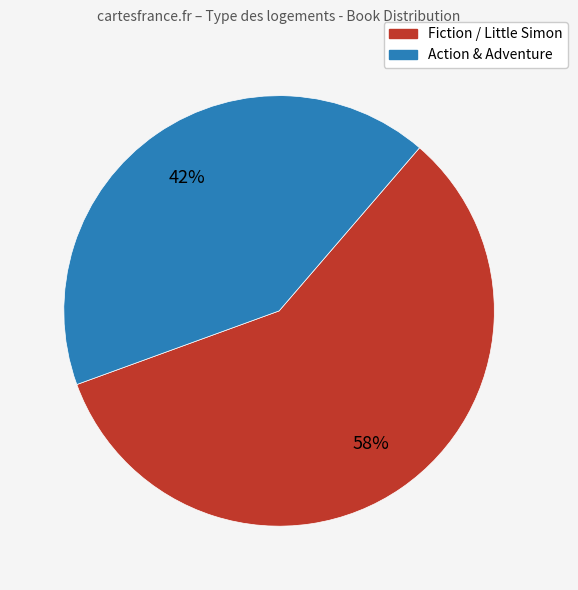

Is there any slice that represents more than half of the pie?

Yes